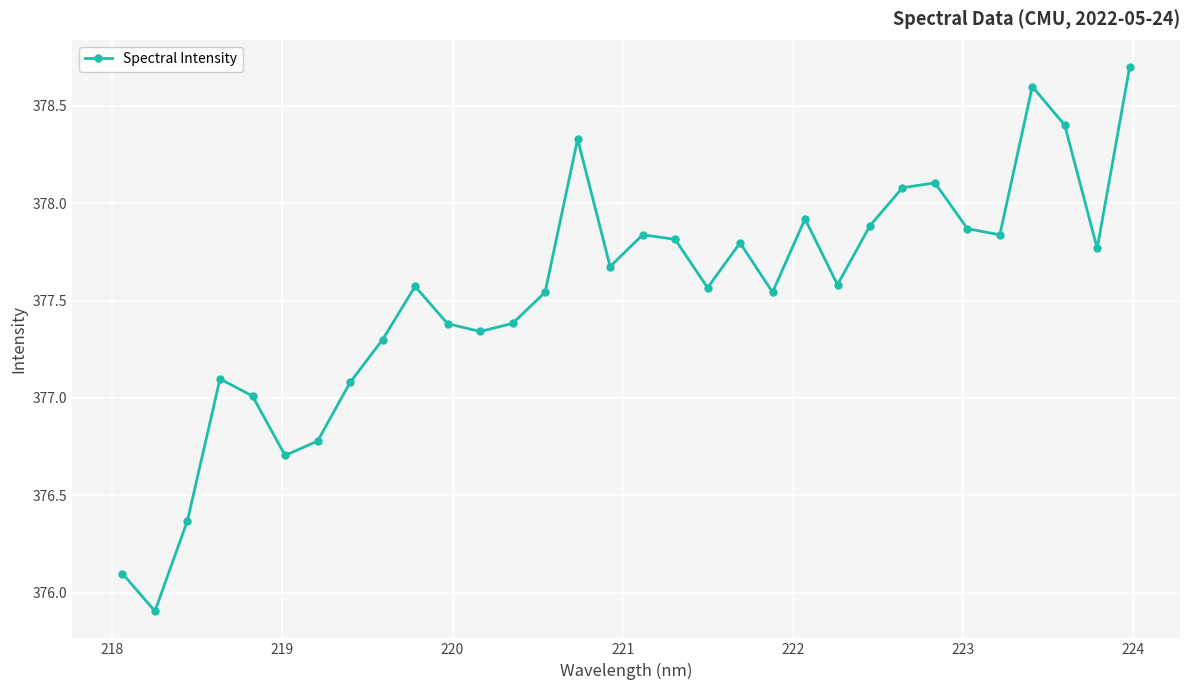

What is the sum of all values?

12080.9